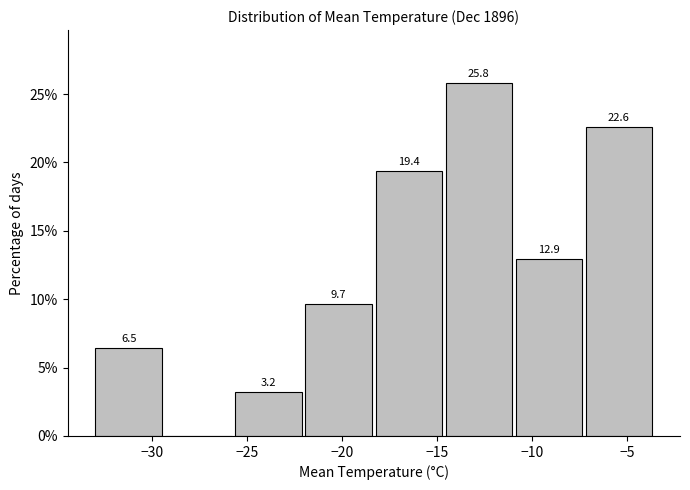

Over which range of the x-axis is the bar tallest?

-14.5 to -11.0